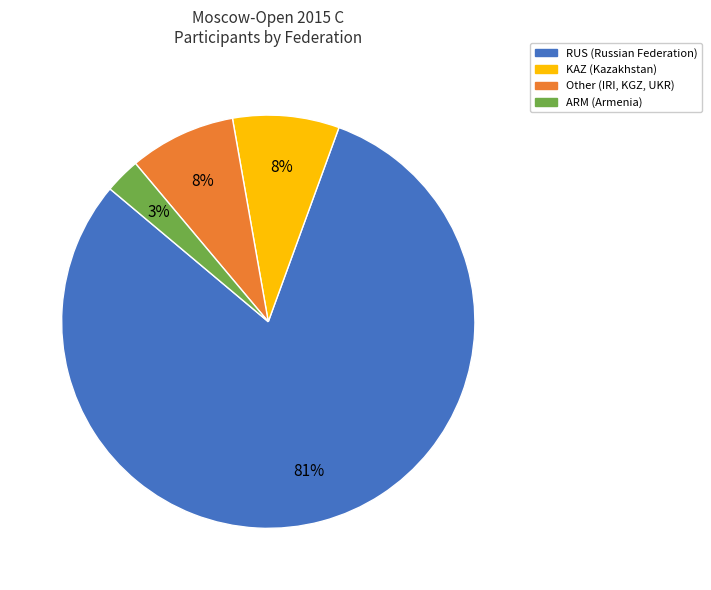

To the nearest percent, what is the average slice percentage?

25%